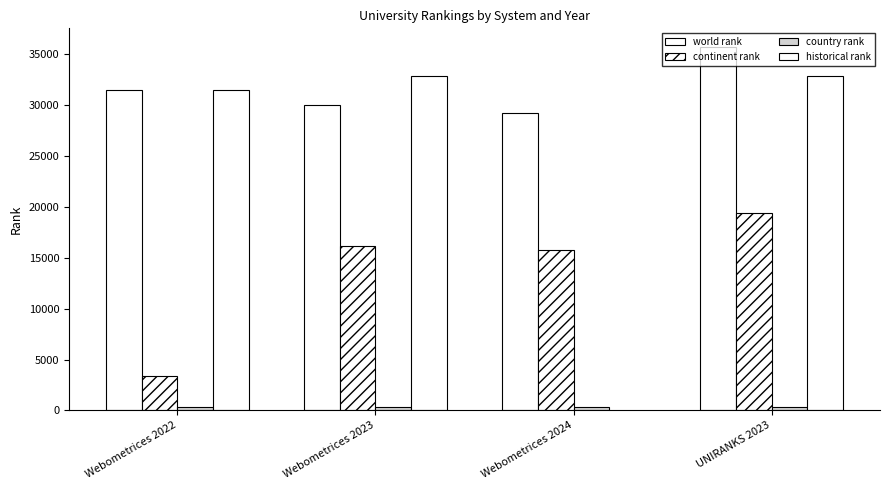

How many bars are there in each group?

4